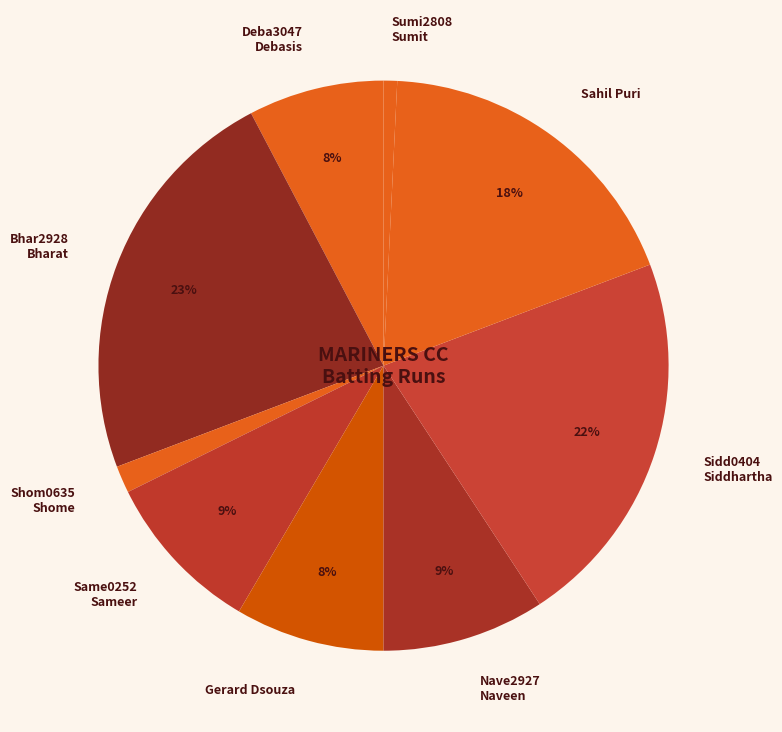

How many slices are in this pie chart?

9